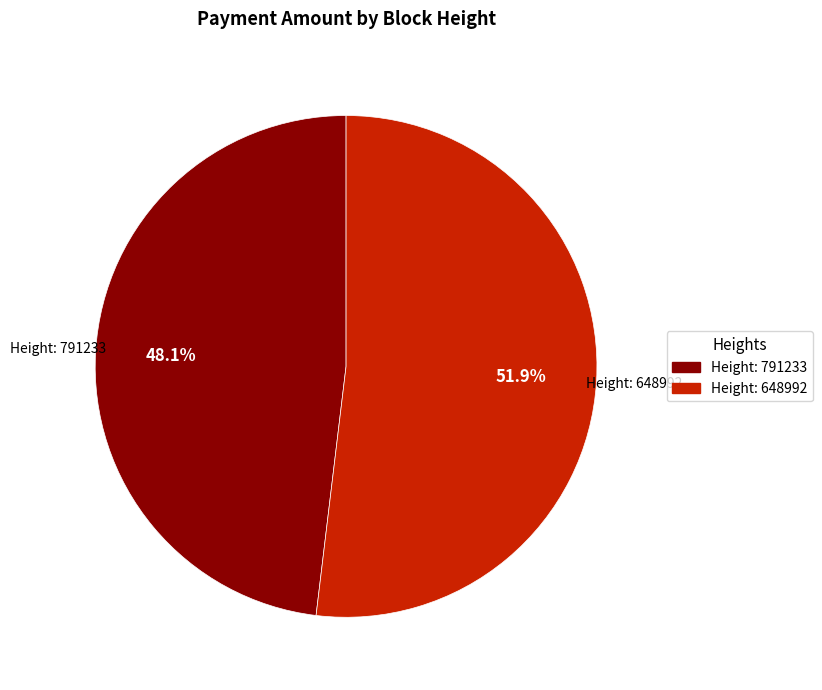

Does any single category account for the majority?

Yes